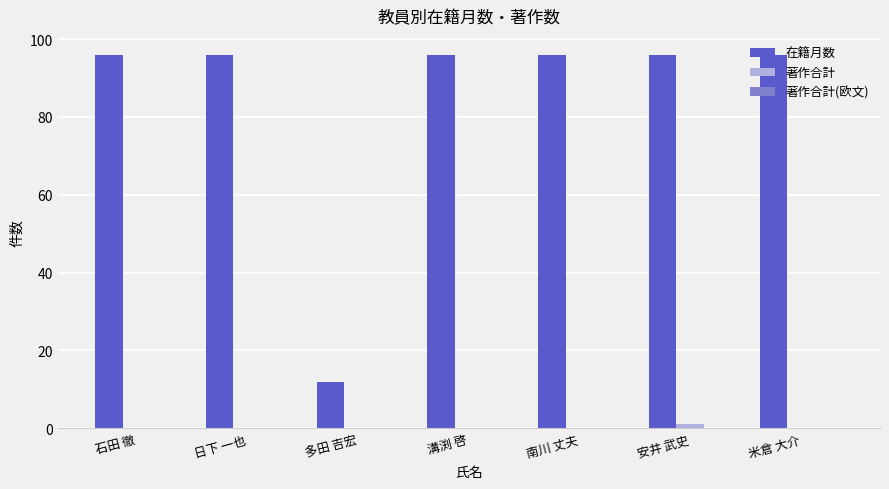

What is the maximum value shown in the chart?

96